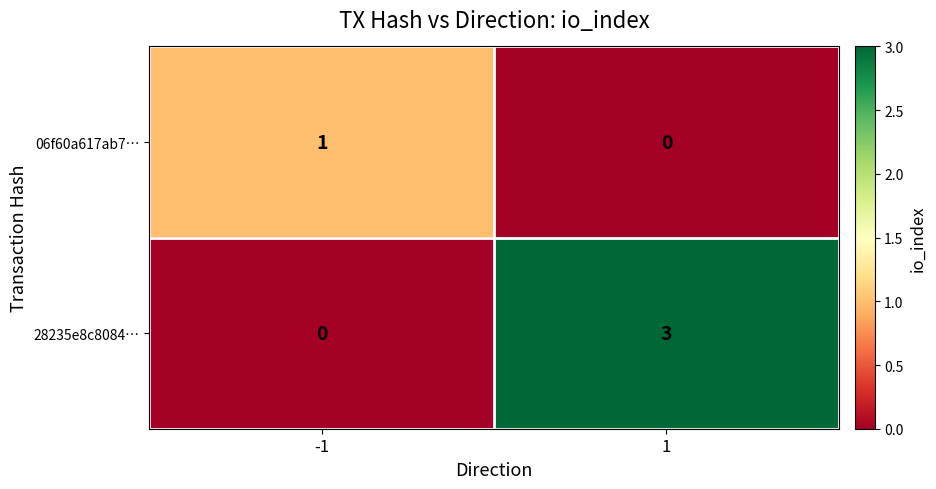

Reading right to left, transcribe all the data shown in this chart.

06f60a617ab7…: 0	1
28235e8c8084…: 3	0